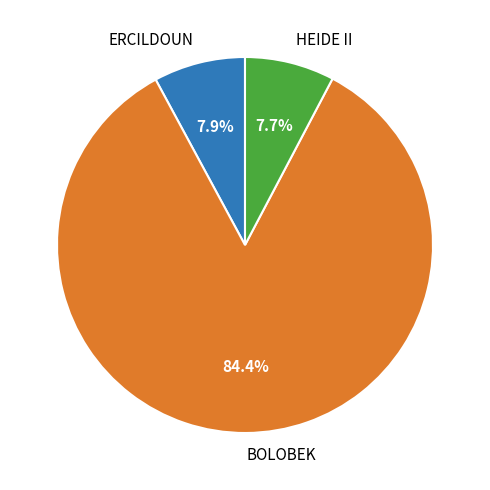

Is the sum of BOLOBEK and HEIDE II greater than half?

Yes